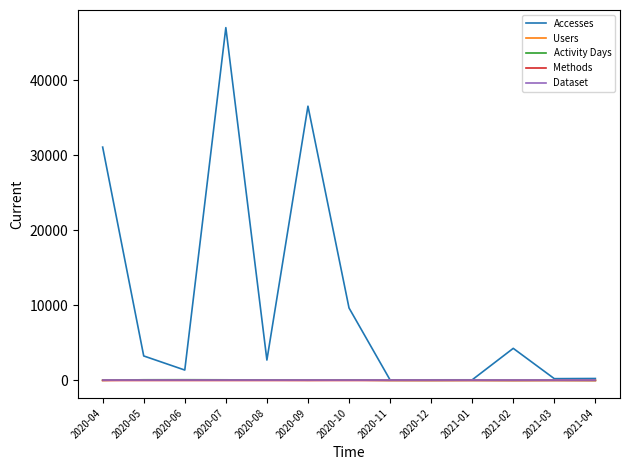

Which series has the widest spread of values?

Accesses